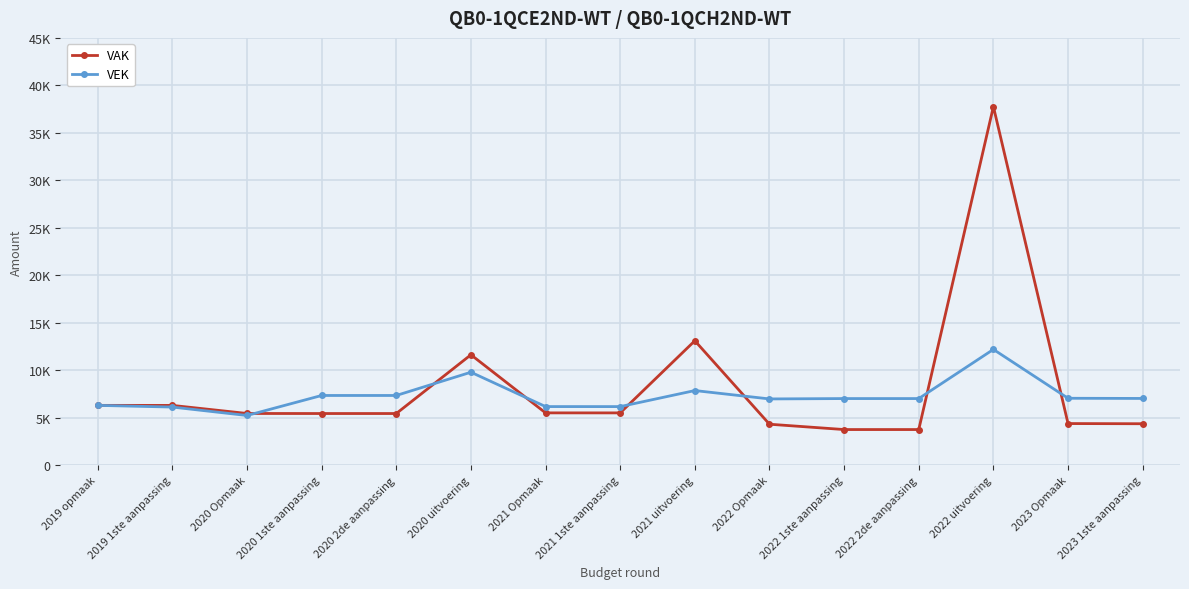

Reading left to right, what are all the values shown in this chart?

VAK: 6305	6302	5452	5446	5446	11633	5515	5513	13108	4320	3759	3759	37764	4390	4371
VEK: 6305	6127	5240	7347	7347	9796	6178	6176	7865	6983	7022	7022	12198	7053	7034